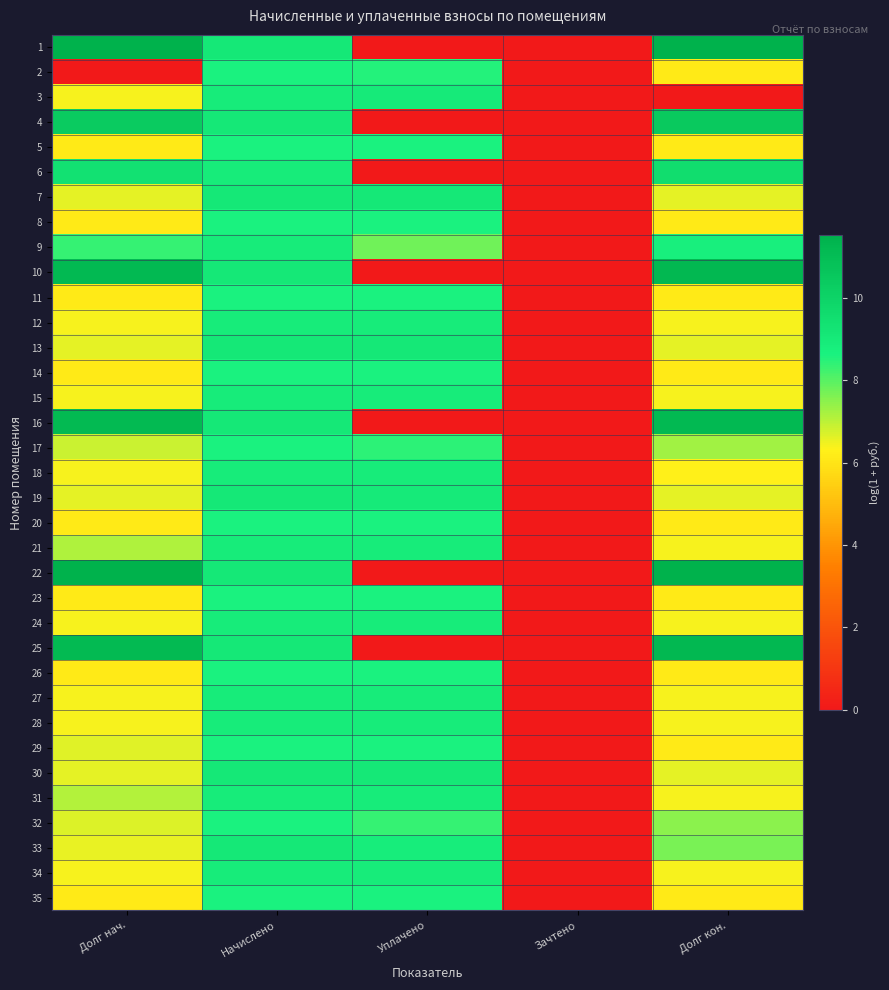

Reading right to left, transcribe all the data shown in this chart.

1: Долг кон.=11.5	Зачтено=0.0	Уплачено=0.0	Начислено=9.1	Долг нач.=11.5
2: Долг кон.=6.1	Зачтено=0.0	Уплачено=8.5	Начислено=8.6	Долг нач.=0.0
3: Долг кон.=0.0	Зачтено=0.0	Уплачено=9.0	Начислено=8.9	Долг нач.=6.4
4: Долг кон.=10.5	Зачтено=0.0	Уплачено=0.0	Начислено=9.1	Долг нач.=10.4
5: Долг кон.=6.1	Зачтено=0.0	Уплачено=8.6	Начислено=8.6	Долг нач.=6.1
6: Долг кон.=9.6	Зачтено=0.0	Уплачено=0.0	Начислено=8.9	Долг нач.=9.4
7: Долг кон.=6.6	Зачтено=0.0	Уплачено=9.0	Начислено=9.1	Долг нач.=6.6
8: Долг кон.=6.1	Зачтено=0.0	Уплачено=8.6	Начислено=8.6	Долг нач.=6.1
9: Долг кон.=8.7	Зачтено=0.0	Уплачено=7.7	Начислено=8.9	Долг нач.=8.4
10: Долг кон.=11.2	Зачтено=0.0	Уплачено=0.0	Начислено=9.1	Долг нач.=11.2
11: Долг кон.=6.1	Зачтено=0.0	Уплачено=8.6	Начислено=8.6	Долг нач.=6.1
12: Долг кон.=6.4	Зачтено=0.0	Уплачено=8.9	Начислено=8.9	Долг нач.=6.4
13: Долг кон.=6.6	Зачтено=0.0	Уплачено=9.0	Начислено=9.1	Долг нач.=6.6
14: Долг кон.=6.1	Зачтено=0.0	Уплачено=8.6	Начислено=8.6	Долг нач.=6.1
15: Долг кон.=6.4	Зачтено=0.0	Уплачено=8.9	Начислено=8.9	Долг нач.=6.4
16: Долг кон.=11.2	Зачтено=0.0	Уплачено=0.0	Начислено=9.1	Долг нач.=11.1
17: Долг кон.=7.2	Зачтено=0.0	Уплачено=8.4	Начислено=8.6	Долг нач.=6.8
18: Долг кон.=6.3	Зачтено=0.0	Уплачено=8.9	Начислено=8.9	Долг нач.=6.4
19: Долг кон.=6.6	Зачтено=0.0	Уплачено=9.0	Начислено=9.1	Долг нач.=6.6
20: Долг кон.=6.1	Зачтено=0.0	Уплачено=8.6	Начислено=8.6	Долг нач.=6.1
21: Долг кон.=6.4	Зачтено=0.0	Уплачено=8.9	Начислено=8.9	Долг нач.=7.1
22: Долг кон.=11.5	Зачтено=0.0	Уплачено=0.0	Начислено=9.1	Долг нач.=11.5
23: Долг кон.=6.1	Зачтено=0.0	Уплачено=8.6	Начислено=8.6	Долг нач.=6.1
24: Долг кон.=6.4	Зачтено=0.0	Уплачено=8.9	Начислено=8.9	Долг нач.=6.4
25: Долг кон.=11.2	Зачтено=0.0	Уплачено=0.0	Начислено=9.1	Долг нач.=11.2
26: Долг кон.=6.1	Зачтено=0.0	Уплачено=8.6	Начислено=8.6	Долг нач.=6.1
27: Долг кон.=6.4	Зачтено=0.0	Уплачено=8.9	Начислено=8.9	Долг нач.=6.4
28: Долг кон.=6.4	Зачтено=0.0	Уплачено=8.9	Начислено=8.9	Долг нач.=6.4
29: Долг кон.=6.1	Зачтено=0.0	Уплачено=8.6	Начислено=8.6	Долг нач.=6.7
30: Долг кон.=6.6	Зачтено=0.0	Уплачено=9.0	Начислено=9.1	Долг нач.=6.6
31: Долг кон.=6.4	Зачтено=0.0	Уплачено=8.9	Начислено=8.9	Долг нач.=7.1
32: Долг кон.=7.5	Зачтено=0.0	Уплачено=8.4	Начислено=8.6	Долг нач.=6.7
33: Долг кон.=7.7	Зачтено=0.0	Уплачено=8.9	Начислено=9.0	Долг нач.=6.6
34: Долг кон.=6.4	Зачтено=0.0	Уплачено=8.9	Начислено=8.9	Долг нач.=6.4
35: Долг кон.=6.1	Зачтено=0.0	Уплачено=8.6	Начислено=8.6	Долг нач.=6.1